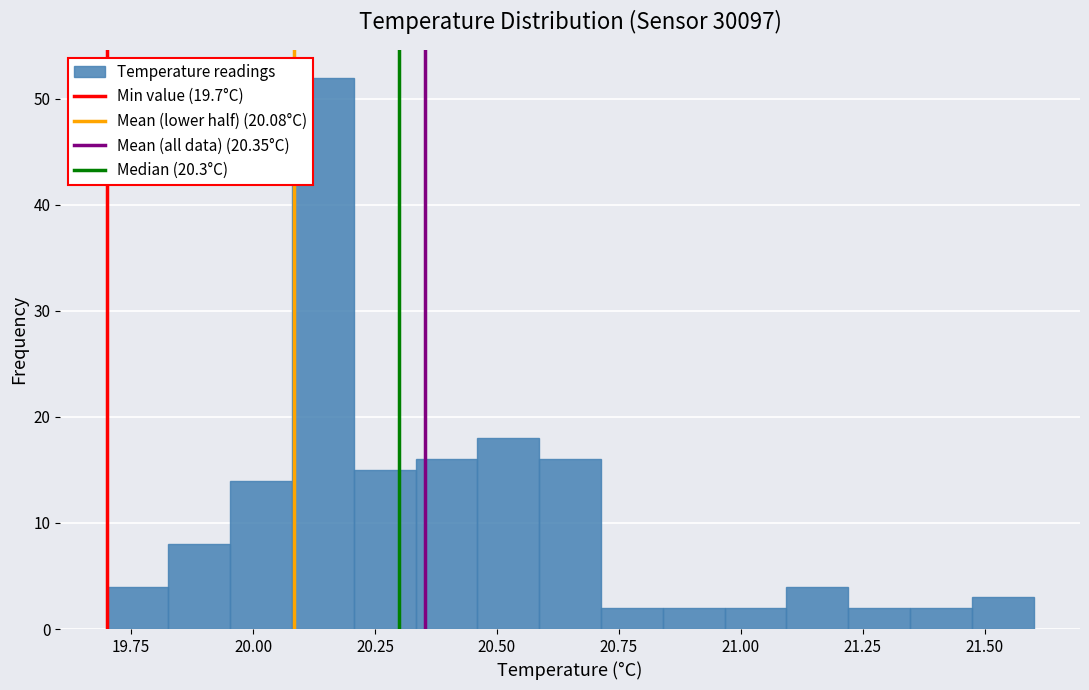

Read against the x-axis, roughly where is the centre of the tallest bar?

20.15